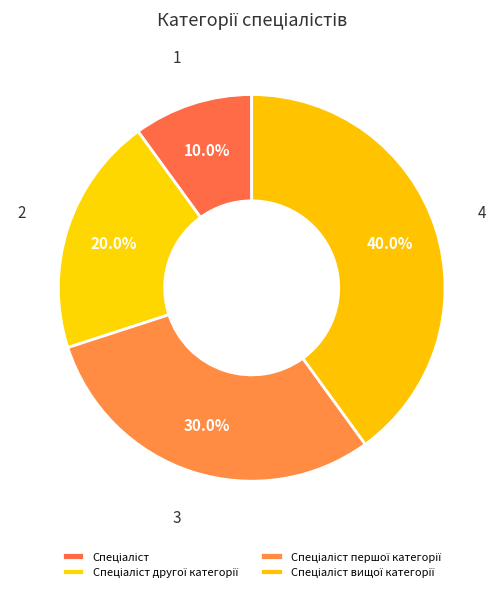

What is the ratio of the value at Спеціаліст вищої категорії to the value at Спеціаліст першої категорії?

1.3